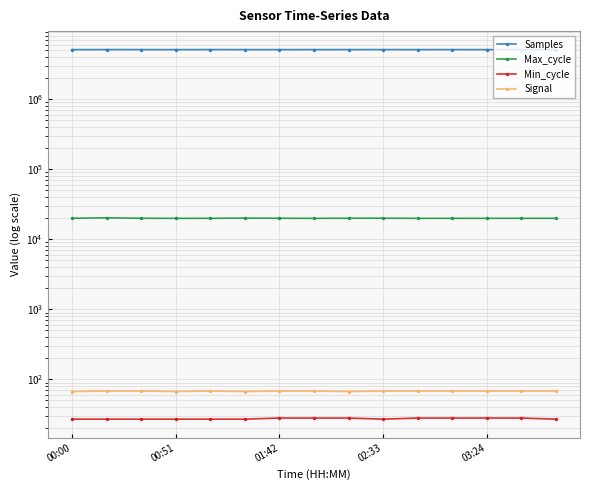

List the series in order of their peak value, lowest first.

Min_cycle, Signal, Max_cycle, Samples